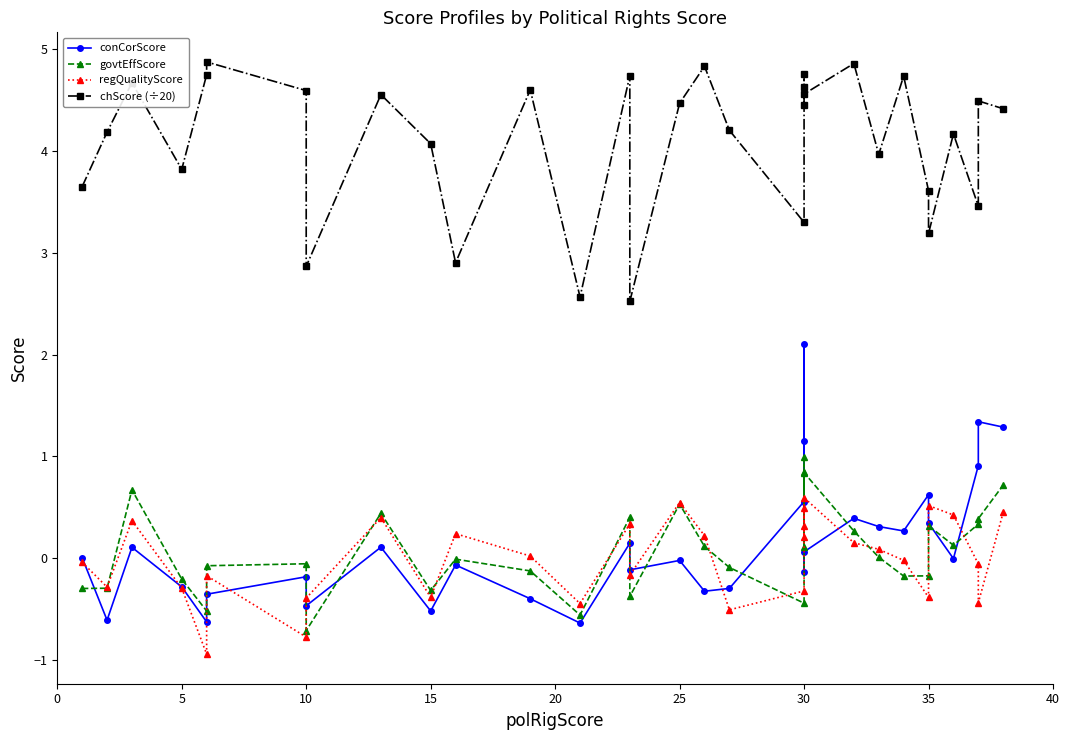

Count the number of data series in this chart.

4